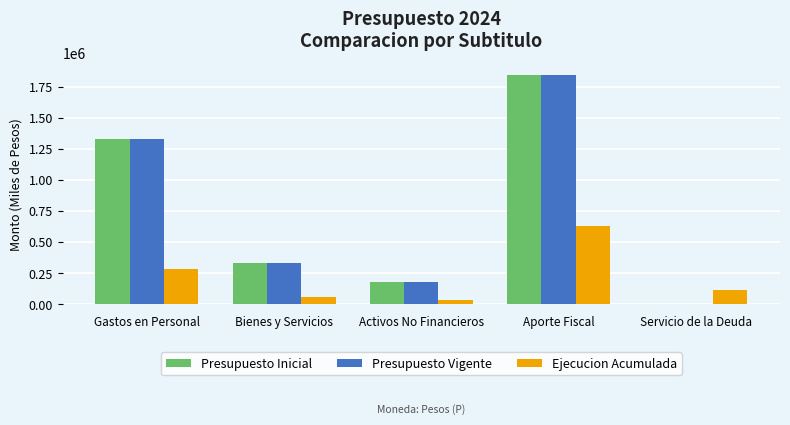

What are all the series names shown in the legend?

Presupuesto Inicial, Presupuesto Vigente, Ejecucion Acumulada